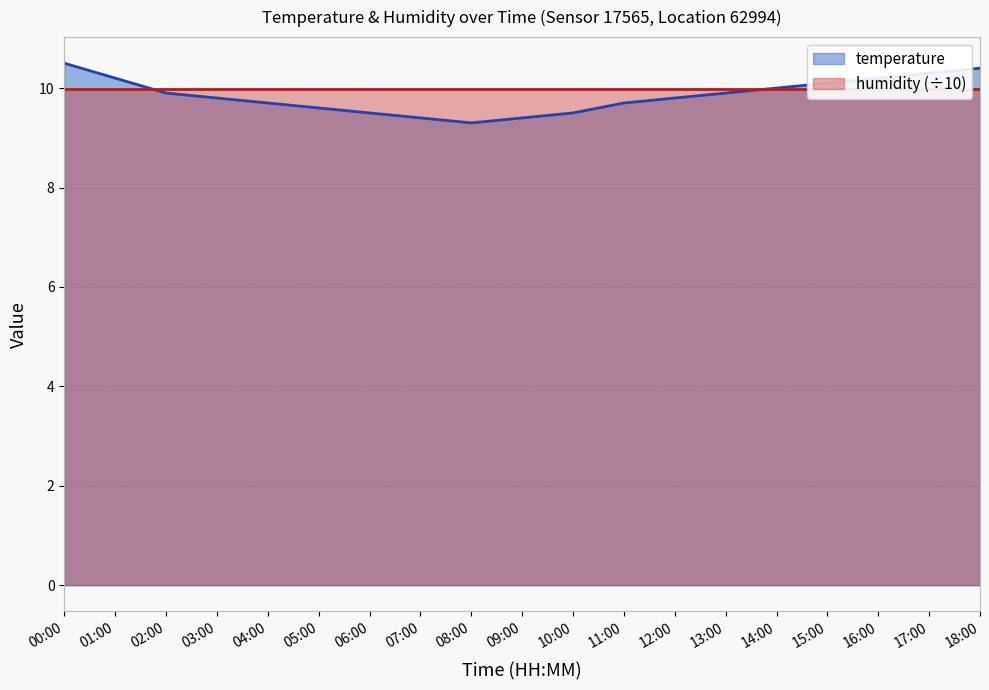

Rank the categories by value from highest to lowest.

00:00, 18:00, 17:00, 01:00, 16:00, 15:00, 14:00, 02:00, 13:00, 03:00, 12:00, 04:00, 11:00, 05:00, 06:00, 10:00, 07:00, 09:00, 08:00